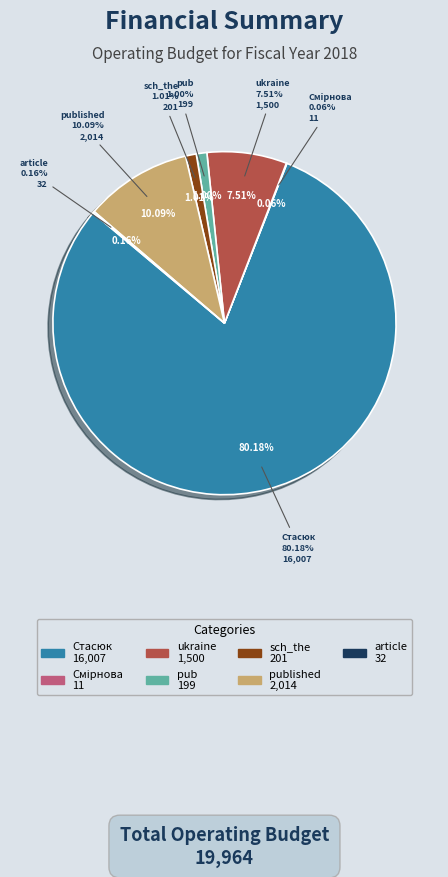

Between article and Смірнова, which is larger?

article